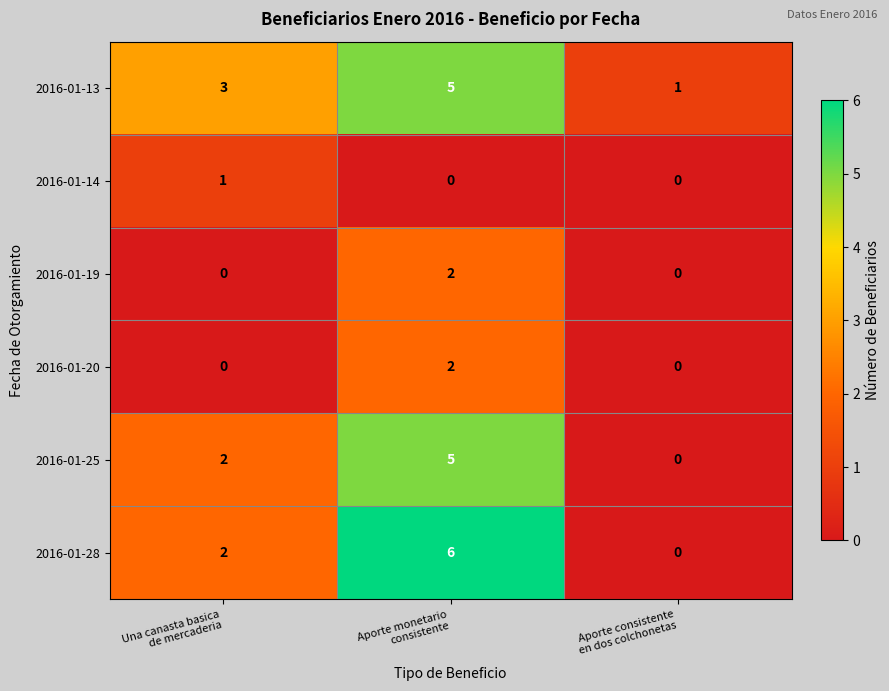

Which series has the largest total across all categories?

2016-01-13